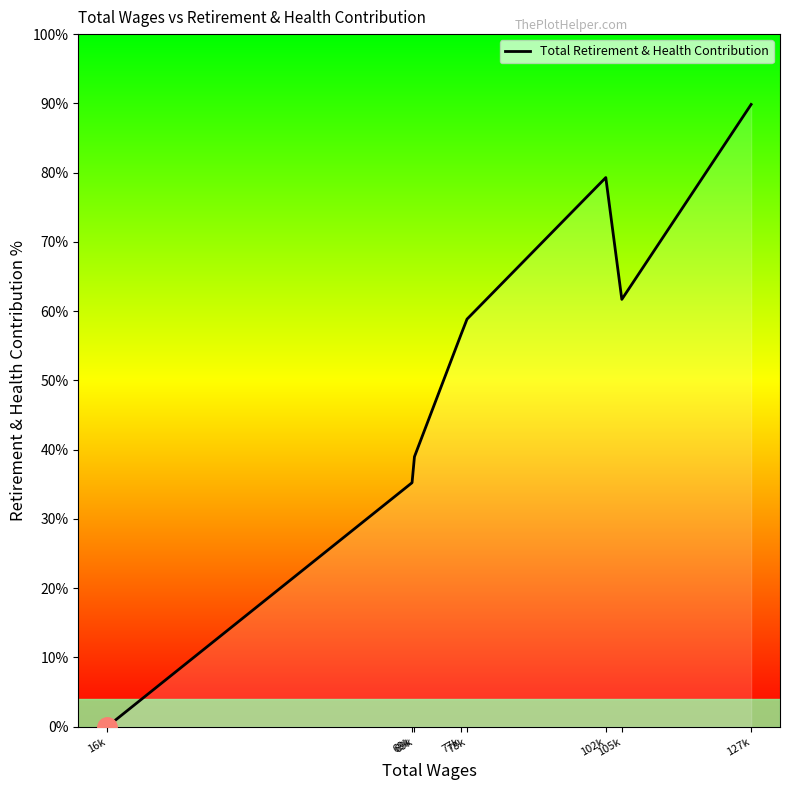

What is the label of the 6th point from the left?

102k